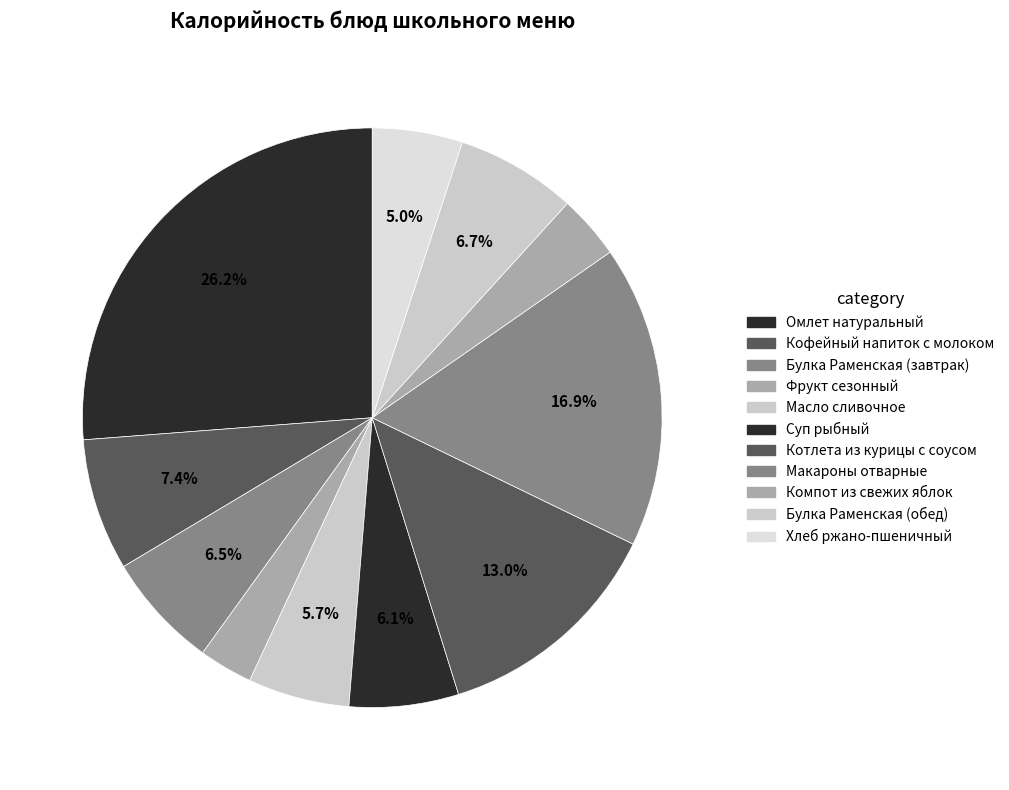

How many slices are in this pie chart?

11